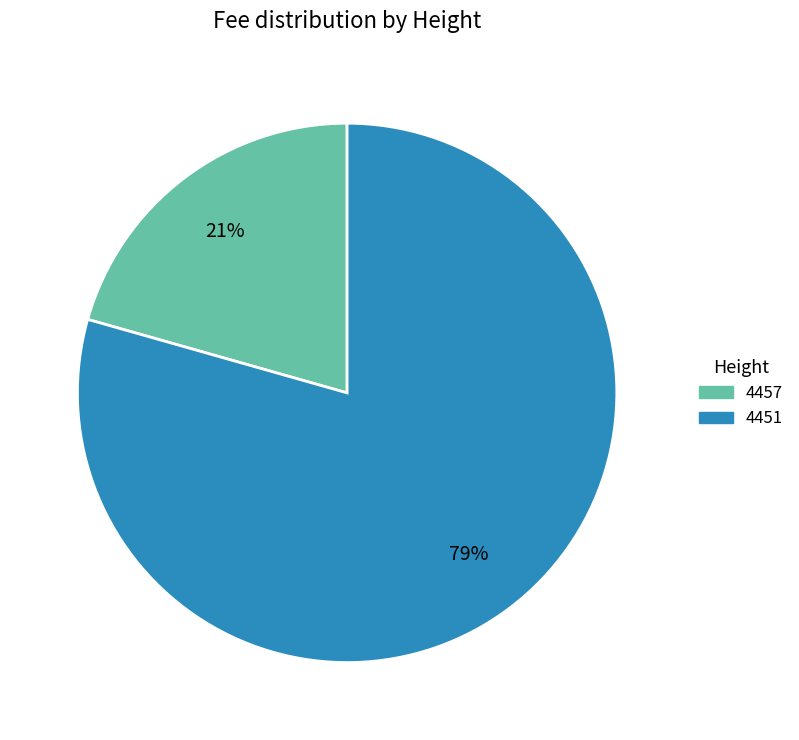

Rank the categories by value from highest to lowest.

4451, 4457